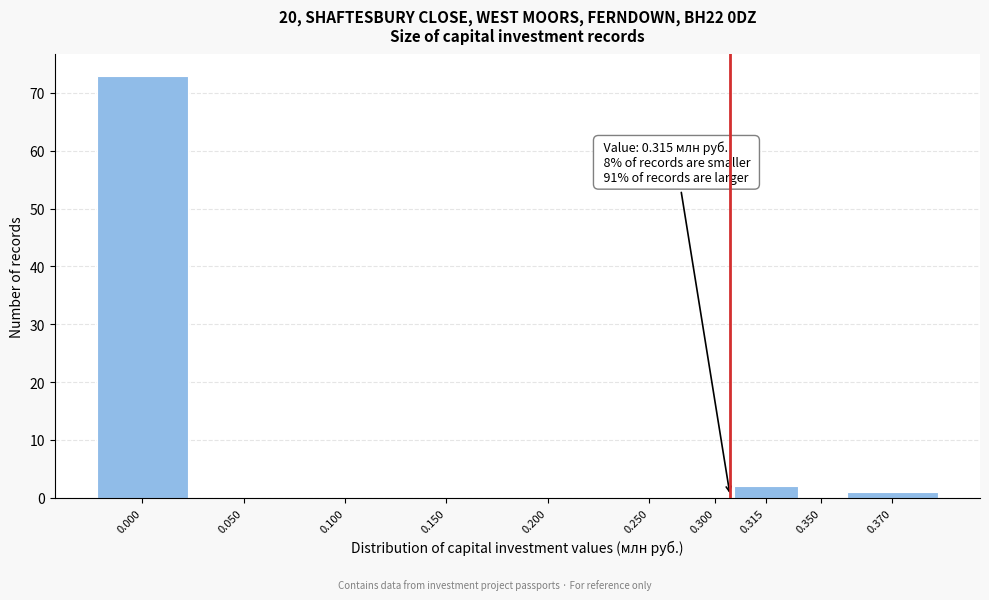

Reading left to right, list all the values displayed in this chart.

0.000=73	0.050=0	0.100=0	0.150=0	0.200=0	0.250=0	0.300=0	0.315=2	0.350=0	0.370=1